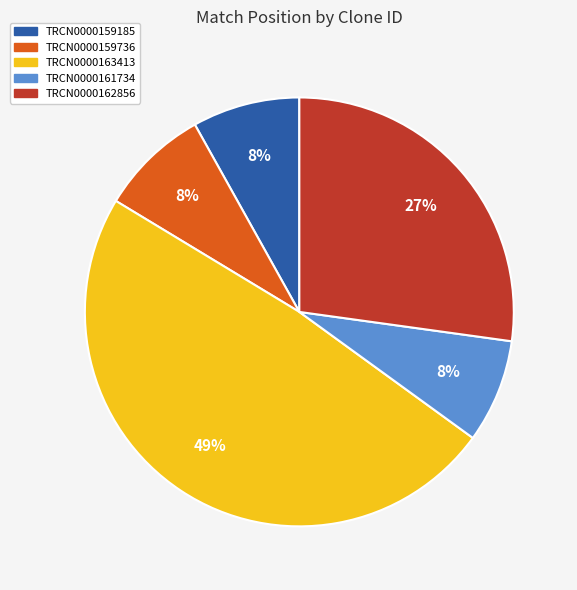

Do TRCN0000162856 and TRCN0000163413 together represent more than half of the pie?

Yes